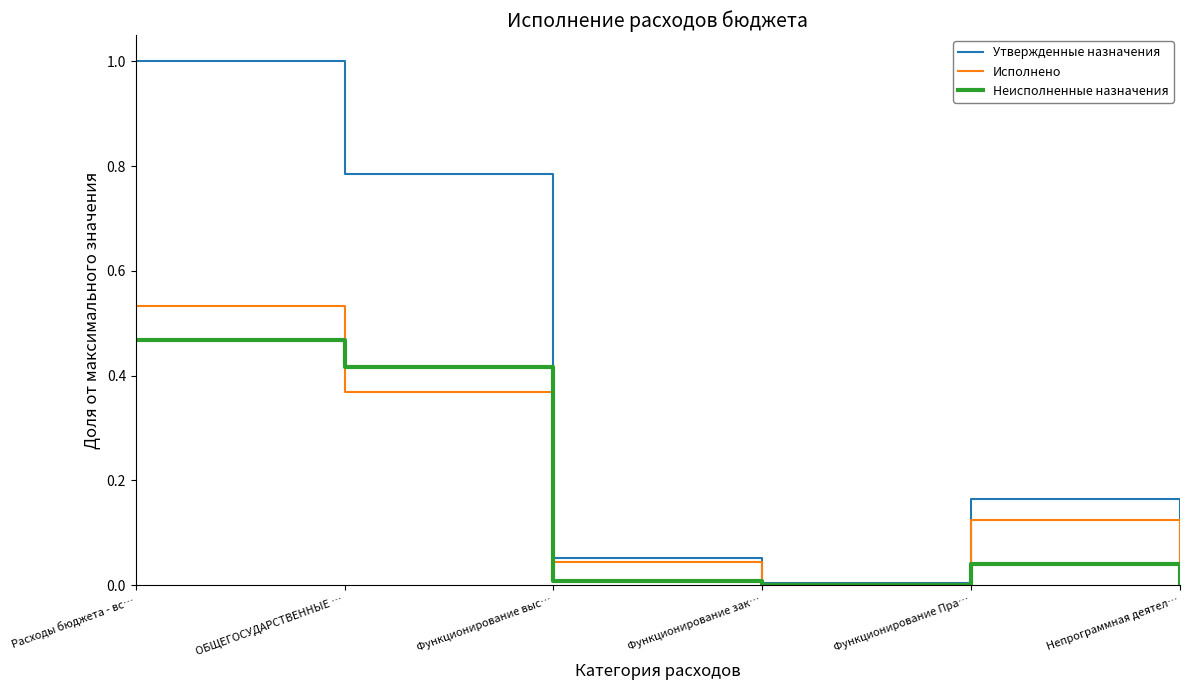

At which category does Исполнено reach its first local peak?

Функционирование Пра…